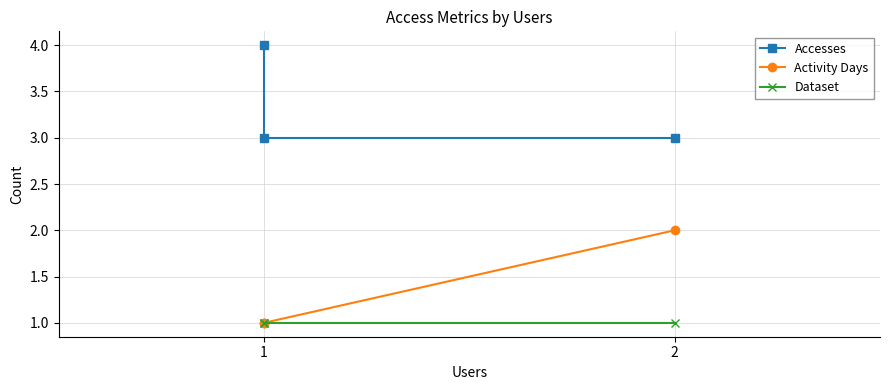

At which category is the sum across all series the highest?

2